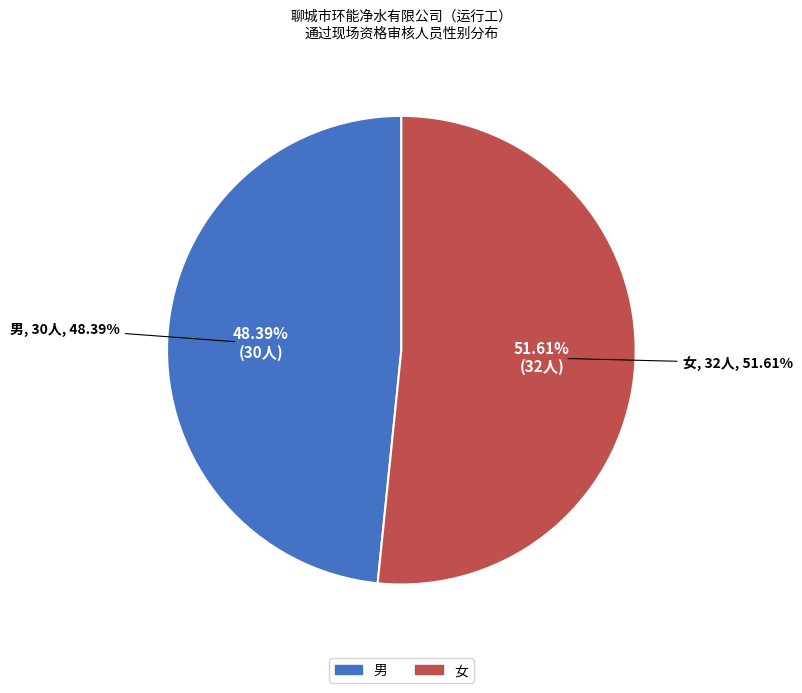

The 男 slice represents 63% of the pie. True or false?

False